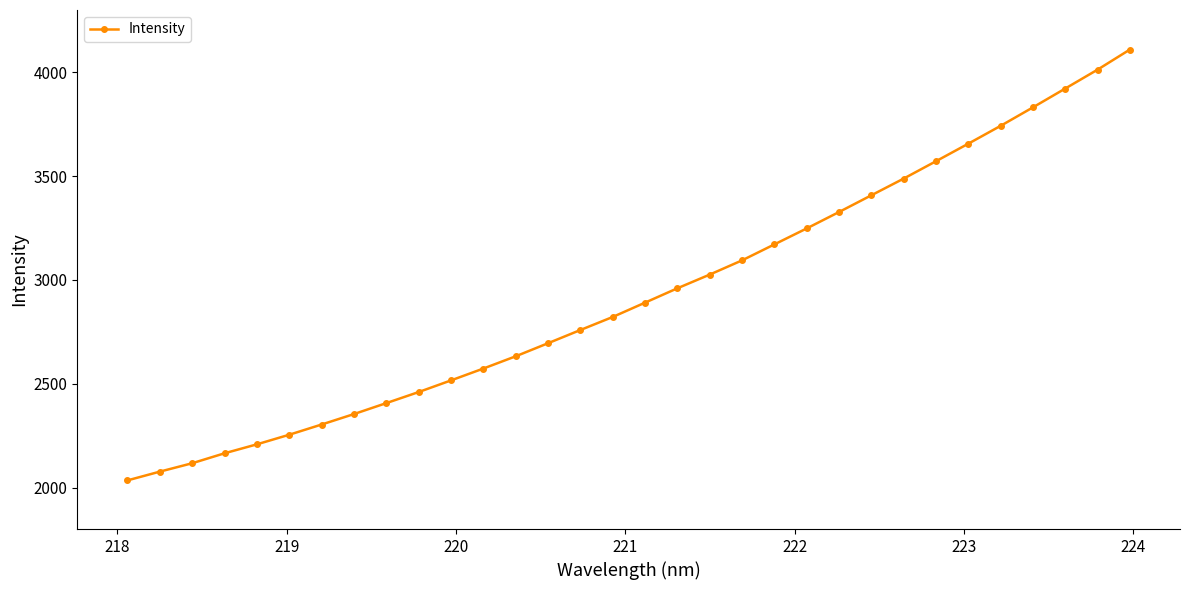

What is the difference between the maximum and minimum values?

2075.2